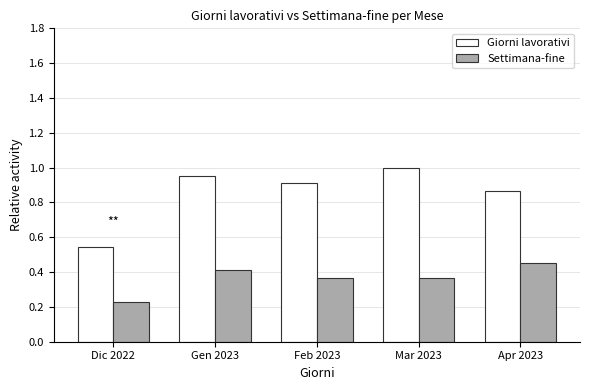

At which label does Settimana-fine reach its peak?

Apr 2023